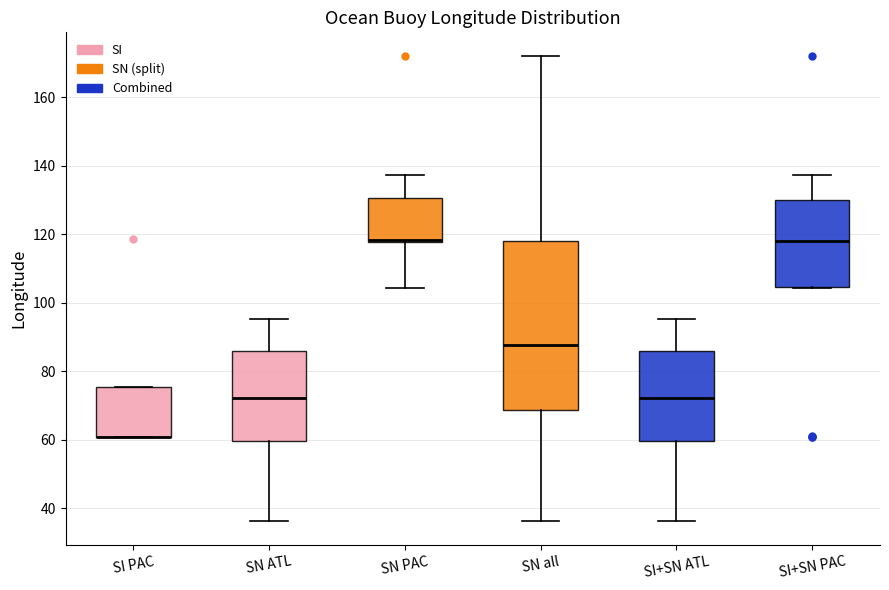

Reading left to right, read every box against the y-axis: the position of its median line, the range the box covers, and the ends of its whiskers. The values are not printed on the chart, so give them approximately, as read against the axis.

SI PAC: median 60 (drawn on the box's lower edge), box 60 to 76, whiskers 60 to 76
SN ATL: median 72, box 60 to 86, whiskers 36 to 96
SN PAC: median 118 (drawn on the box's lower edge), box 118 to 130, whiskers 104 to 138
SN all: median 88, box 68 to 118, whiskers 36 to 172
SI+SN ATL: median 72, box 60 to 86, whiskers 36 to 96
SI+SN PAC: median 118, box 104 to 130, whiskers 104 to 138